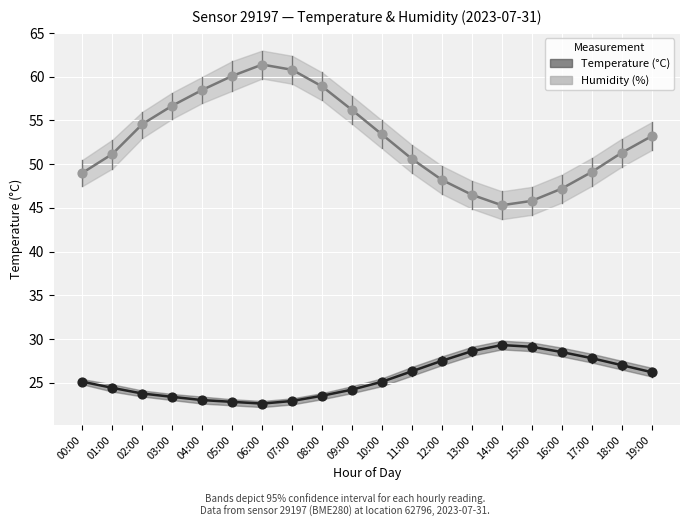

Is the value of Temperature (°C) at 10:00 greater than the value of Humidity (%) at 18:00?

No